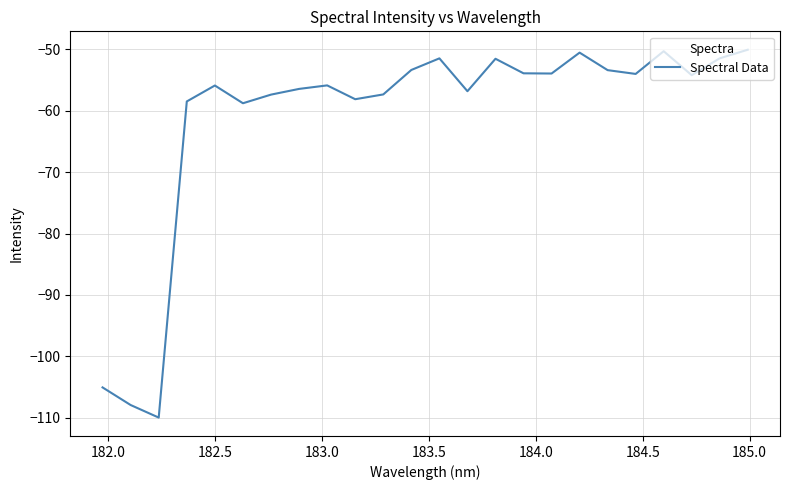

What is the difference between the maximum and minimum values?

59.9